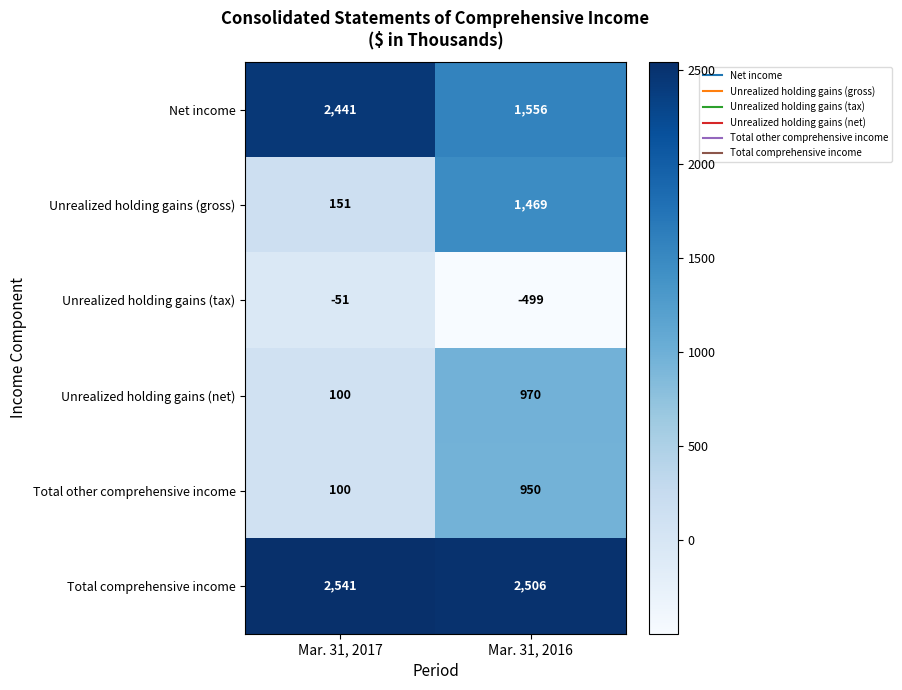

What is the total value across all series at Mar. 31, 2016?

6952